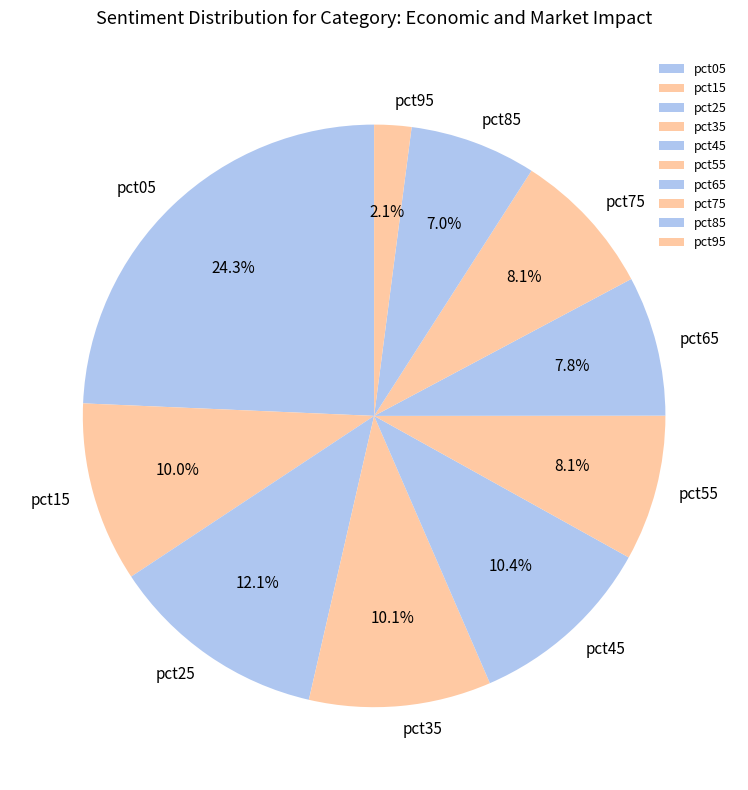

What percentage is the pct55 slice, to the nearest percent?

8%